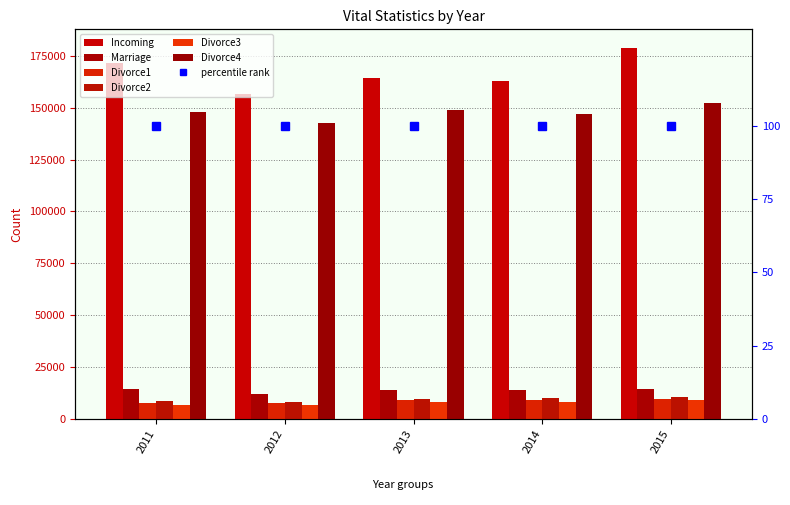

How many data points does each series have?

5